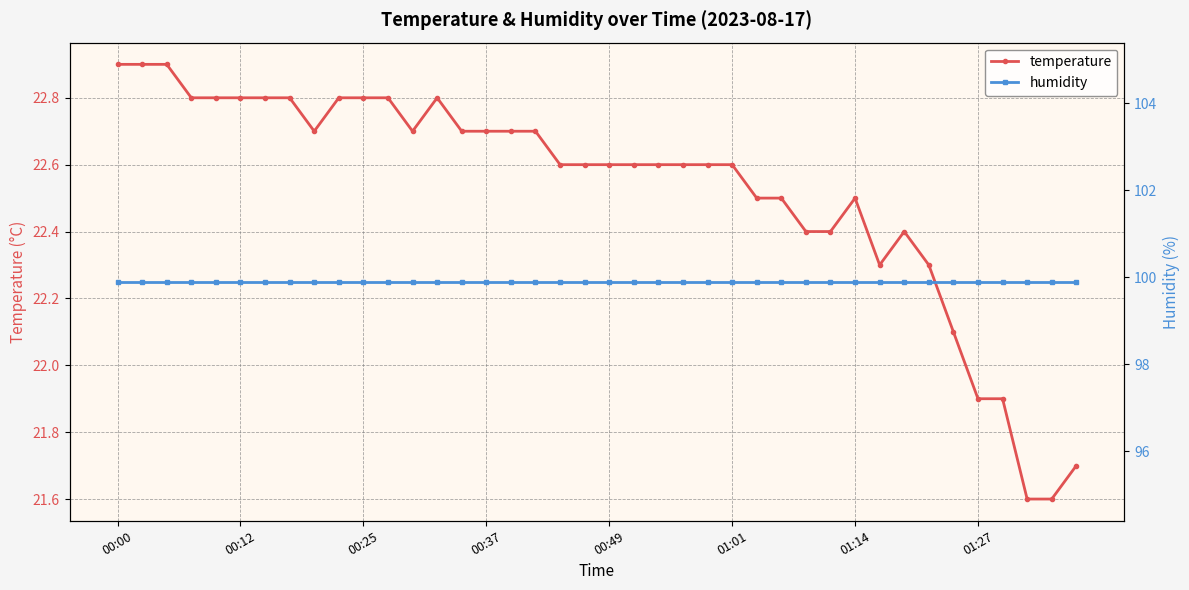

True or false: temperature and humidity intersect in this chart.

False